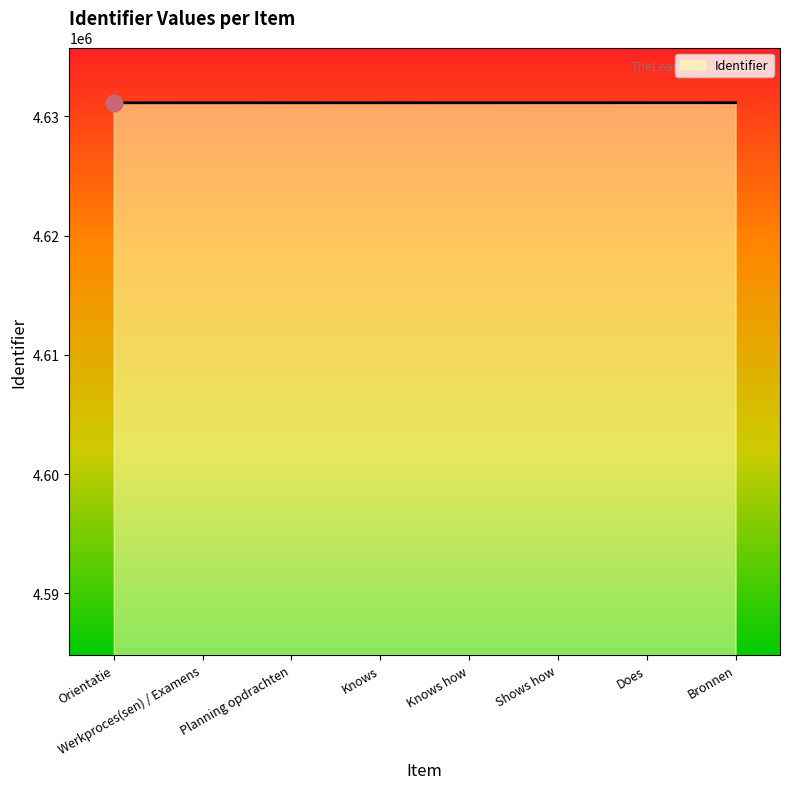

What is the approximate value at Bronnen?

4631156